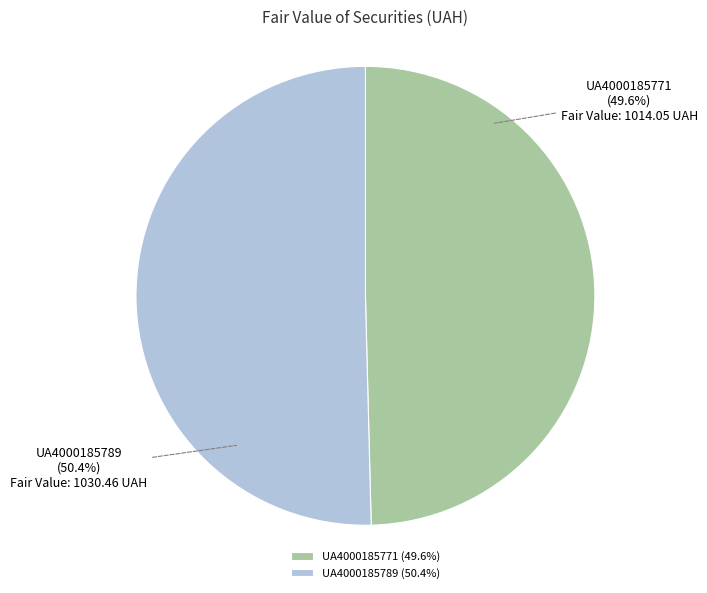

To the nearest percent, what is the average slice percentage?

50%